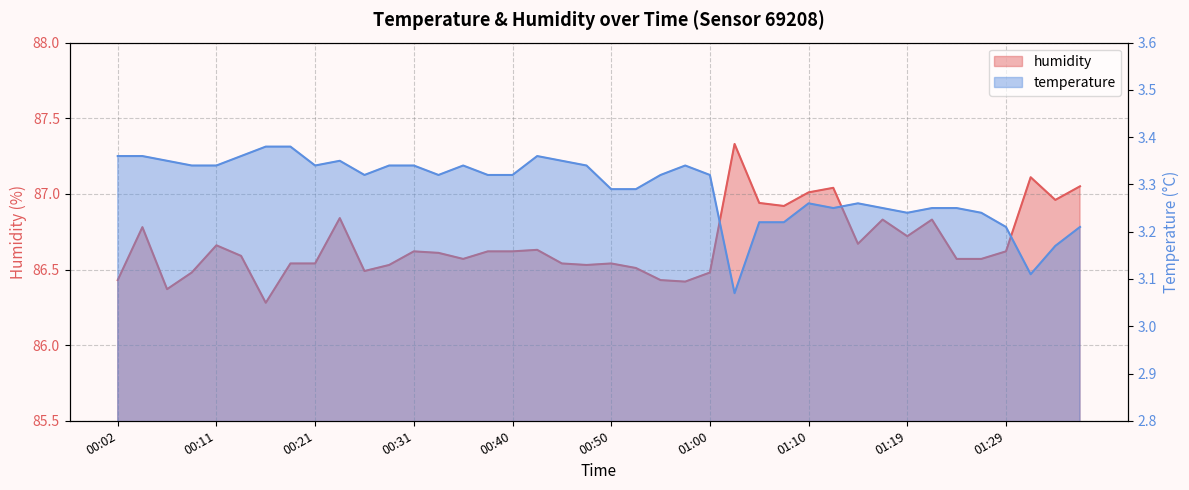

What value does the temperature series have at 01:19?

3.2